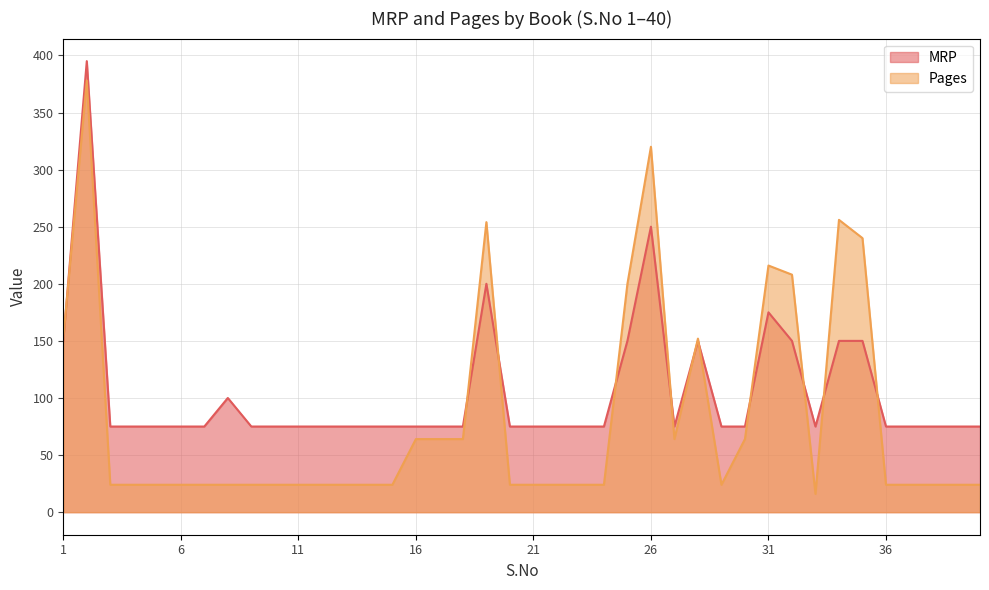

Reading right to left, what are all the values shown in this chart?

MRP: 40=75	39=75	38=75	37=75	36=75	35=150	34=150	33=75	32=150	31=175	30=75	29=75	28=150	27=75	26=250	25=150	24=75	23=75	22=75	21=75	20=75	19=200	18=75	17=75	16=75	15=75	14=75	13=75	12=75	11=75	10=75	9=75	8=100	7=75	6=75	5=75	4=75	3=75	2=395	1=150
Pages: 40=24	39=24	38=24	37=24	36=24	35=240	34=256	33=16	32=208	31=216	30=64	29=24	28=152	27=64	26=320	25=200	24=24	23=24	22=24	21=24	20=24	19=254	18=64	17=64	16=64	15=24	14=24	13=24	12=24	11=24	10=24	9=24	8=24	7=24	6=24	5=24	4=24	3=24	2=378	1=152